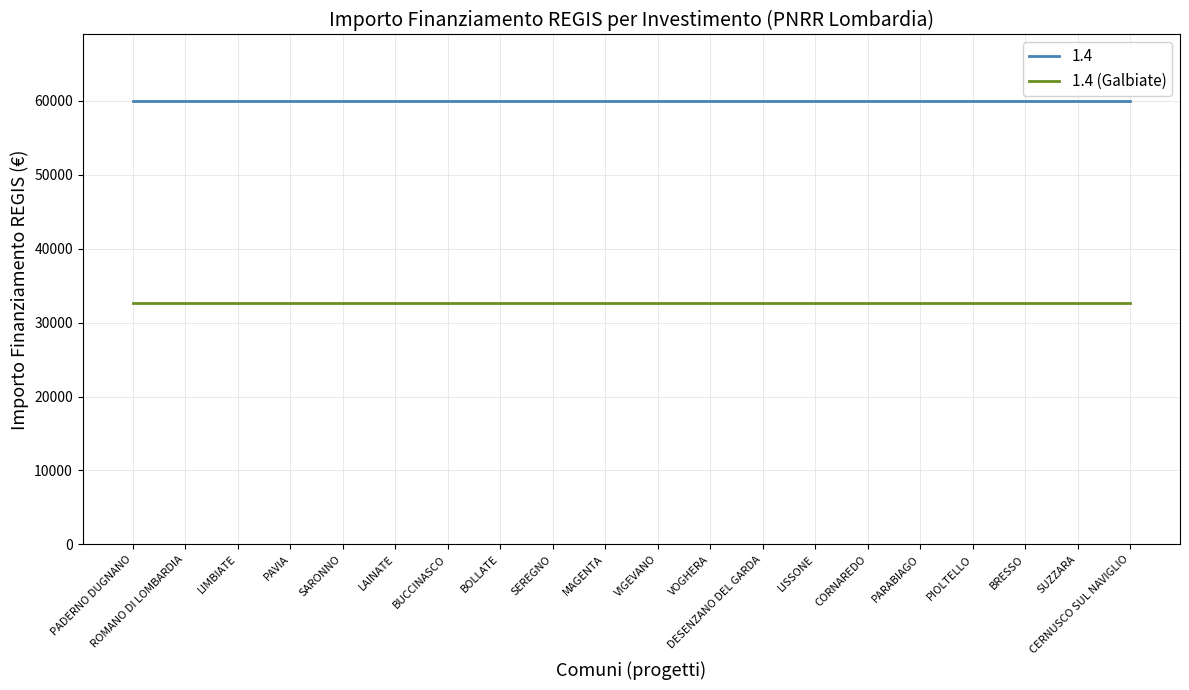

Does the chart display data point markers on the line(s)?

No